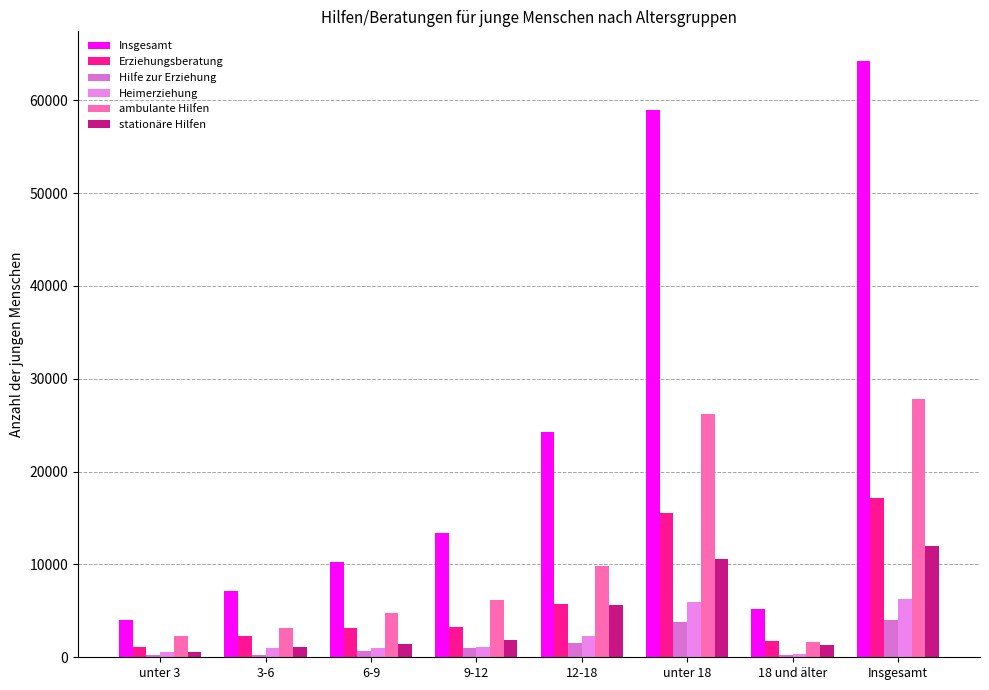

What position from the right is Insgesamt?

1